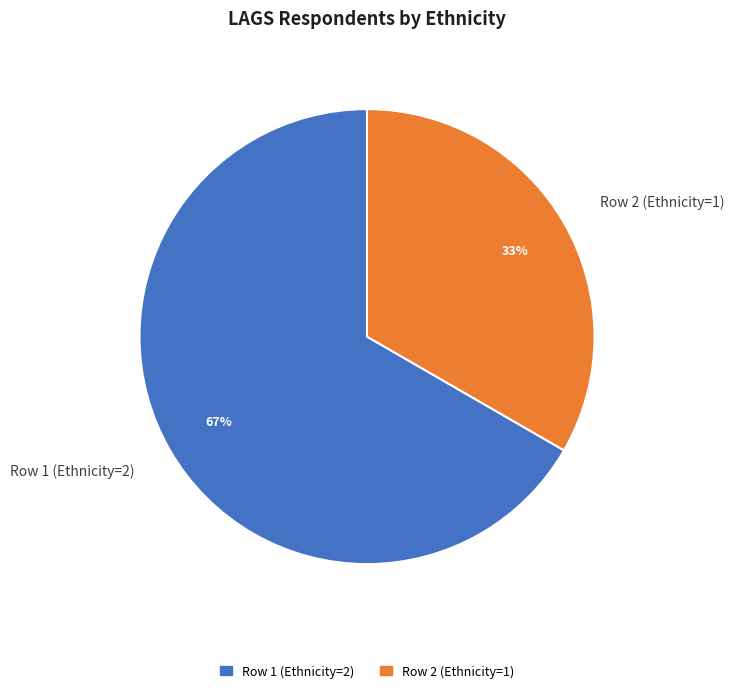

To the nearest percent, what percentage of the pie is Row 2 (Ethnicity=1)?

33%